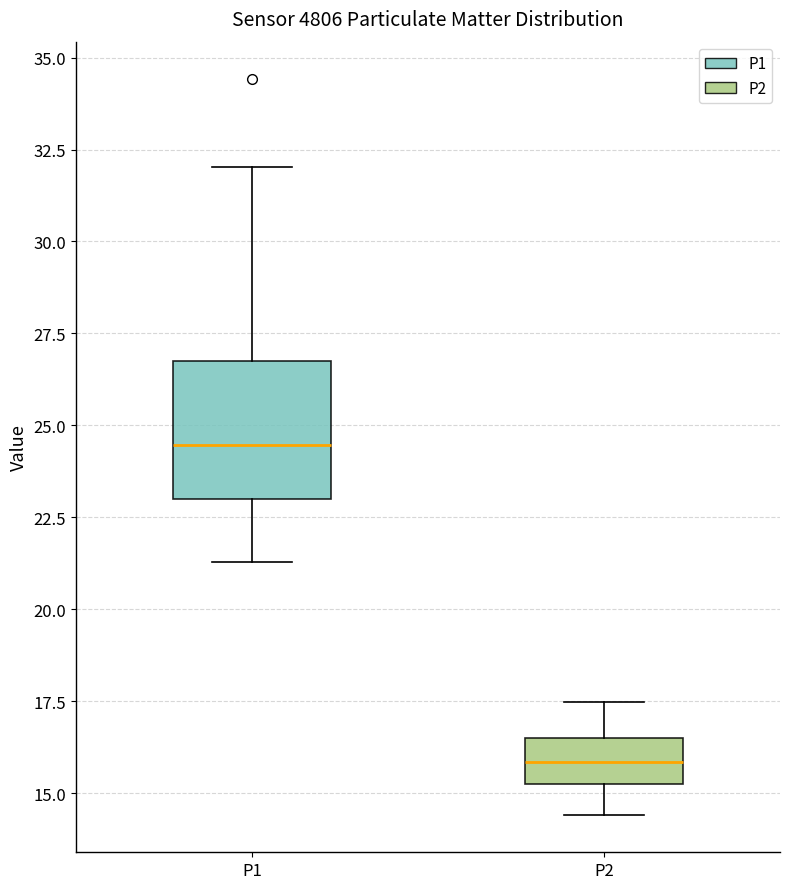

Reading left to right, read every box against the y-axis: the position of its median line, the range the box covers, and the ends of its whiskers. The values are not printed on the chart, so give them approximately, as read against the axis.

P1: median 24.5, box 23.0 to 27.0, whiskers 21.5 to 32.0
P2: median 16.0, box 15.5 to 16.5, whiskers 14.5 to 17.5